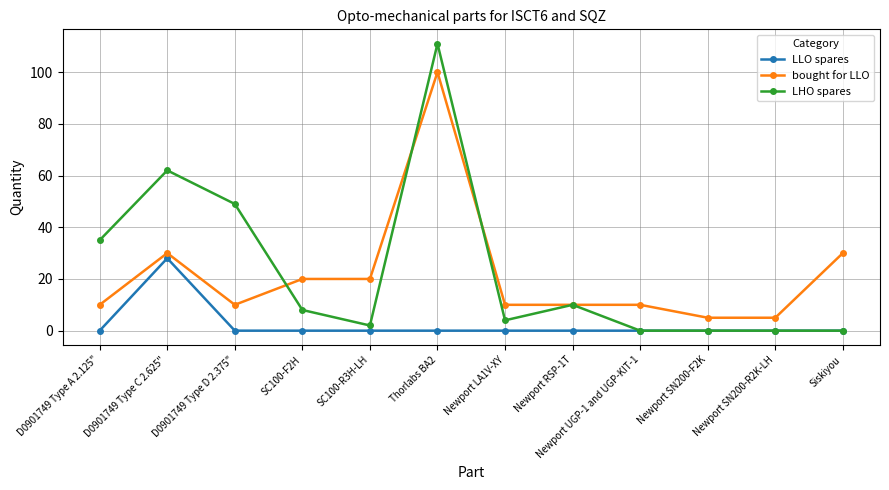

Where is the first local maximum for LLO spares?

D0901749 Type C 2.625"